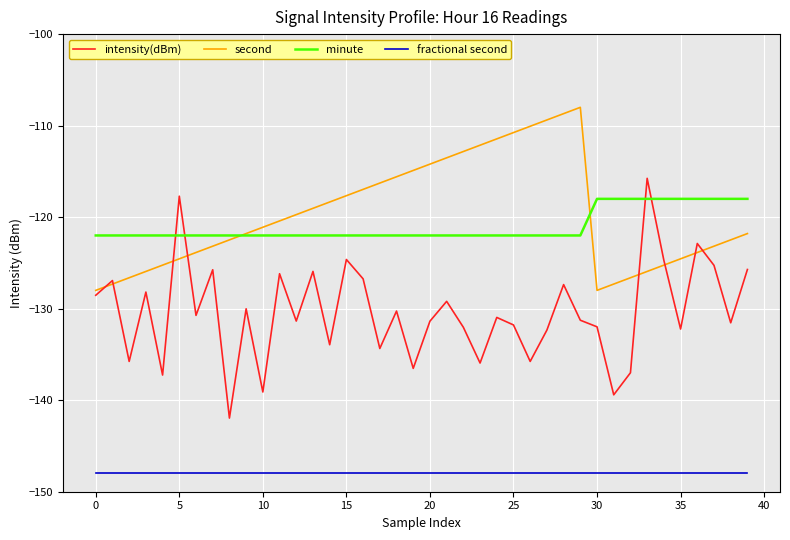

What are all the series names shown in the legend?

intensity(dBm), second, minute, fractional second